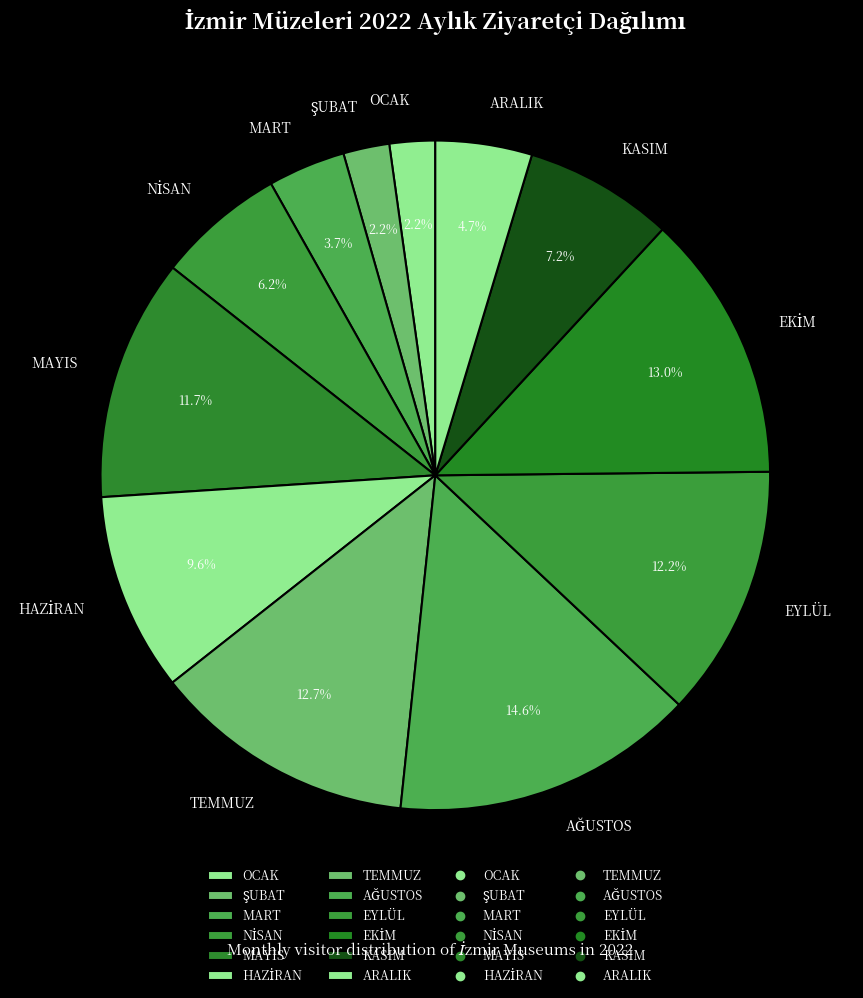

What percentage is NOT represented by KASIM?

92.8%